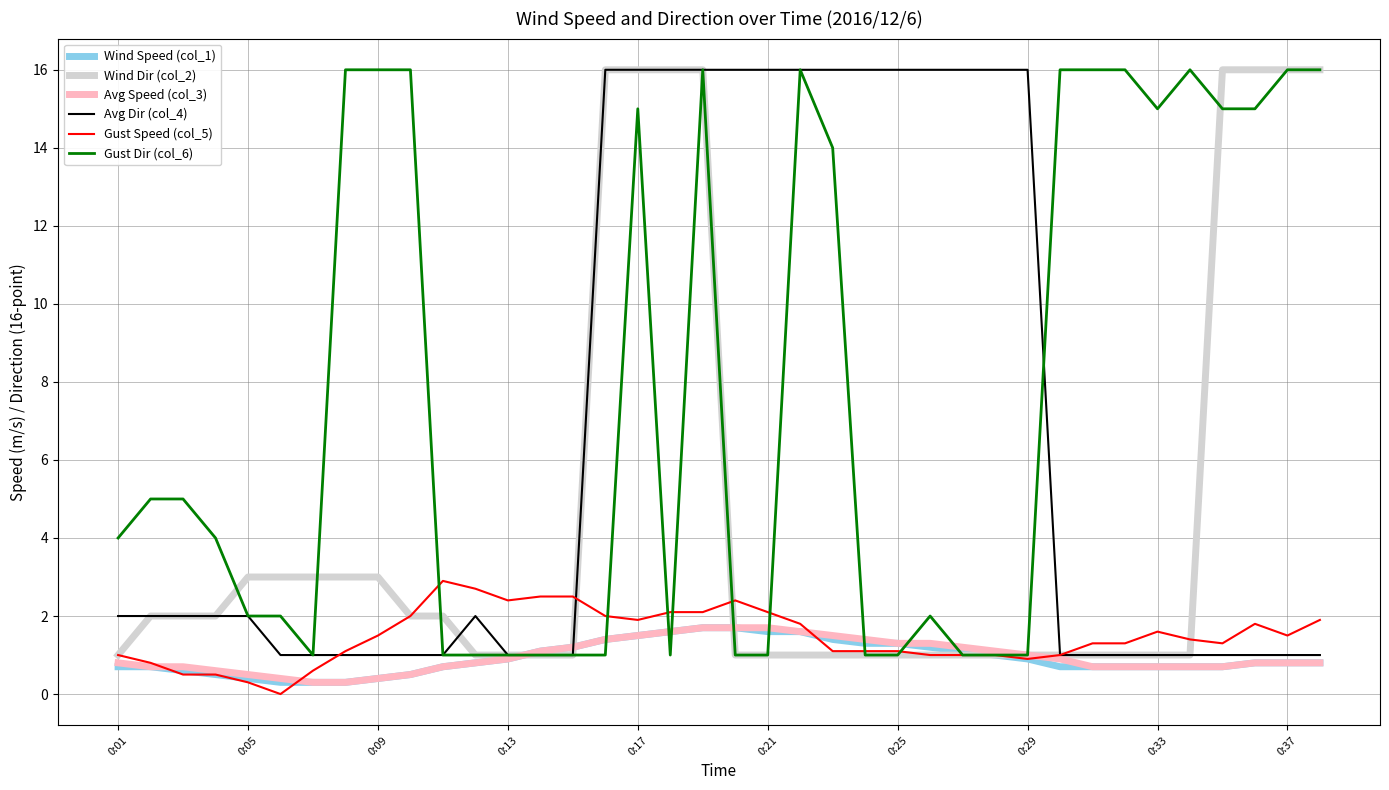

Which series has the largest total across all categories?

Gust Dir (col_6)